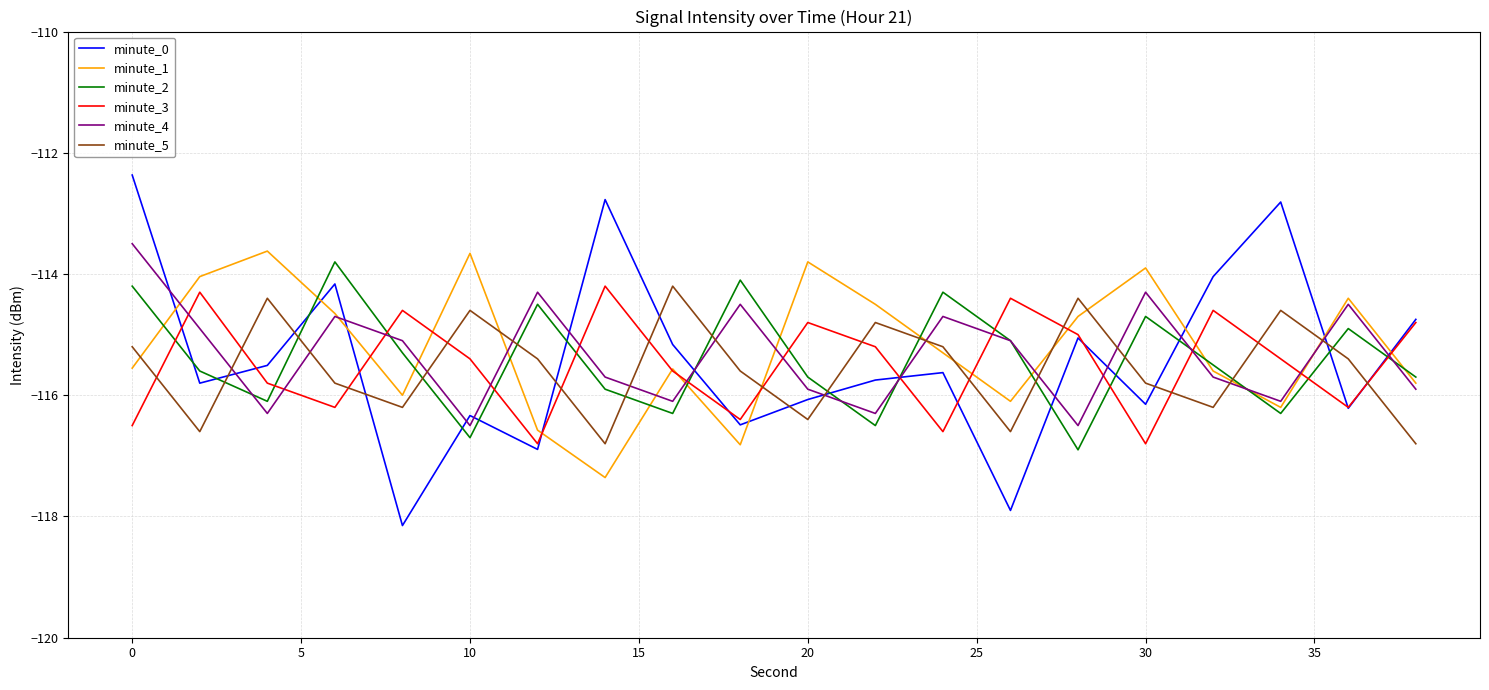

What is the smallest value displayed?

-118.1